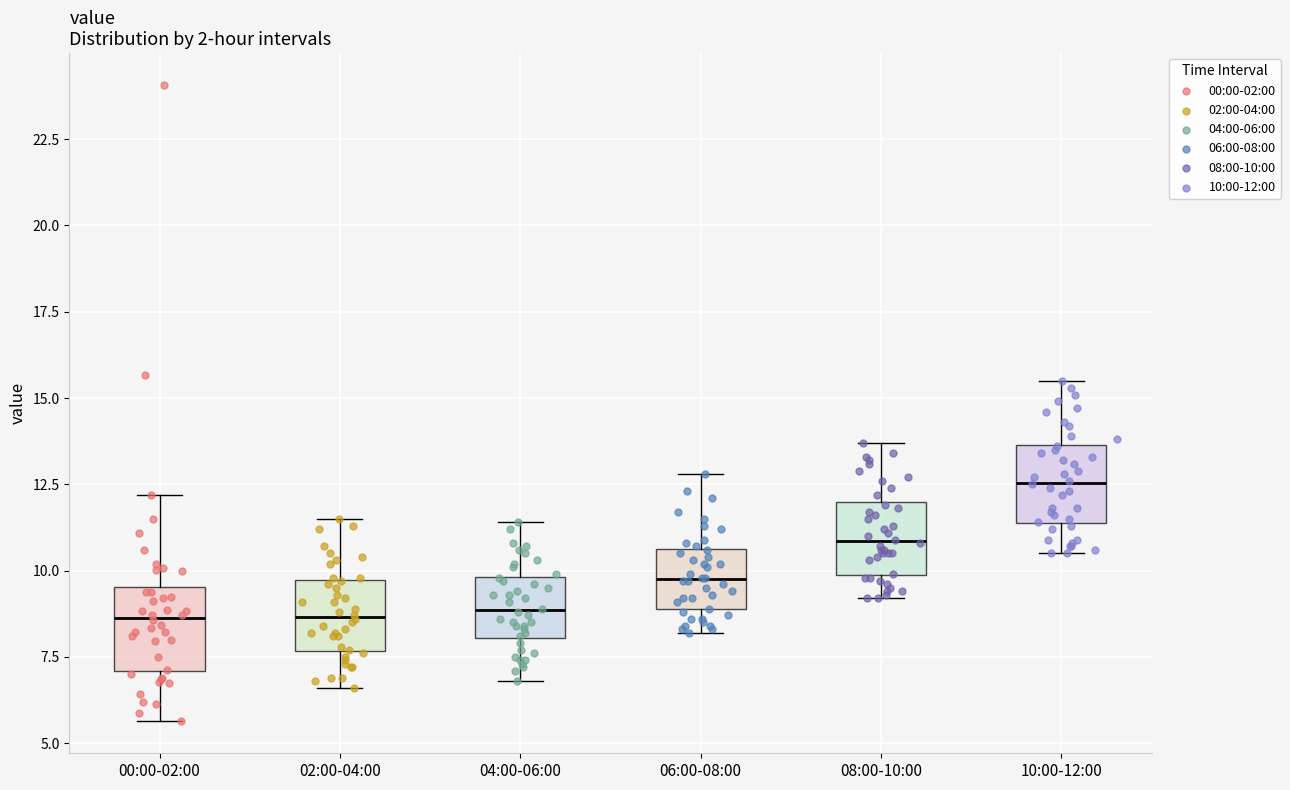

Which box's median line is the highest?

10:00-12:00